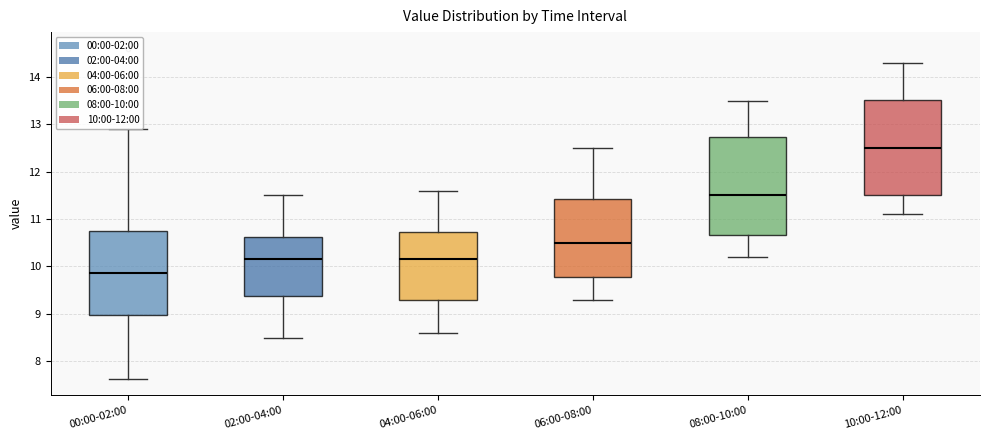

Reading left to right, transcribe this box plot: for each box, give where its median line is, the range the box spans, and where its two whiskers end, as read against the y-axis. The values are not printed on the chart, so give them approximately, as read against the axis.

00:00-02:00: median 9.9, box 9.0 to 10.7, whiskers 7.6 to 12.9
02:00-04:00: median 10.2, box 9.4 to 10.6, whiskers 8.5 to 11.5
04:00-06:00: median 10.2, box 9.3 to 10.7, whiskers 8.6 to 11.6
06:00-08:00: median 10.5, box 9.8 to 11.4, whiskers 9.3 to 12.5
08:00-10:00: median 11.5, box 10.7 to 12.7, whiskers 10.2 to 13.5
10:00-12:00: median 12.5, box 11.5 to 13.5, whiskers 11.1 to 14.3